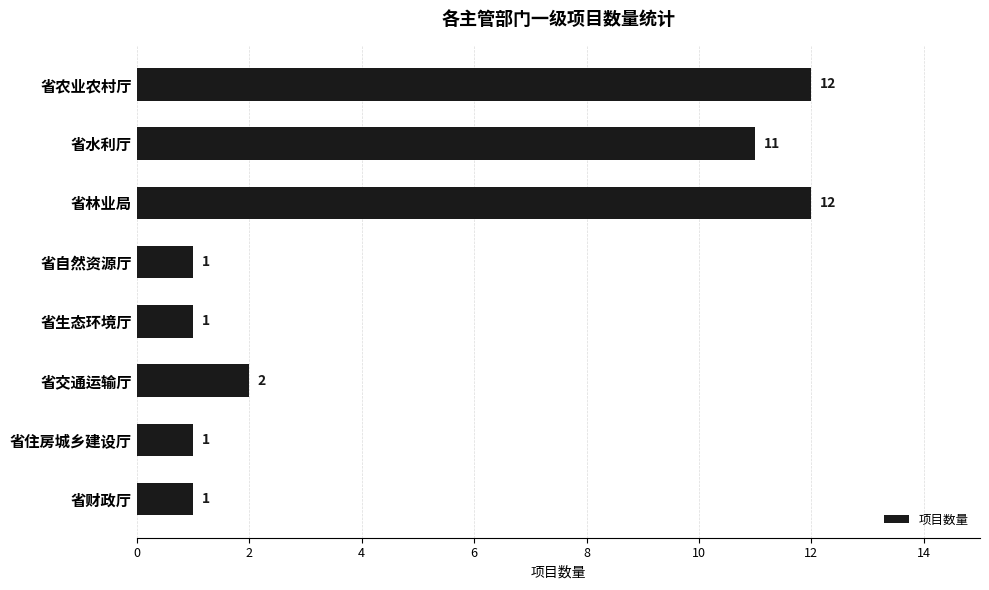

Does the chart contain any negative values?

No